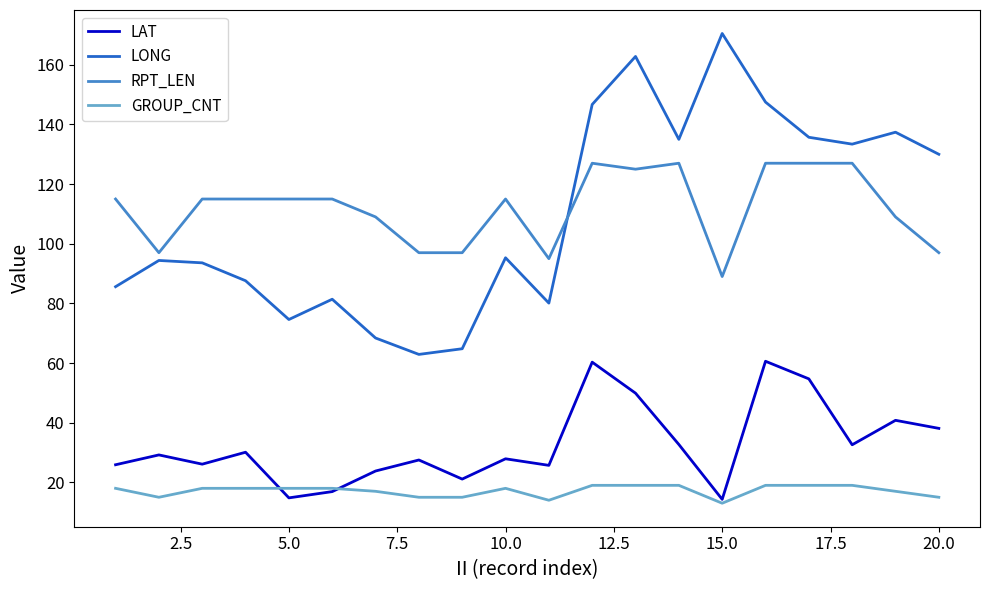

Rank the series by their maximum value, from highest to lowest.

LONG, RPT_LEN, LAT, GROUP_CNT